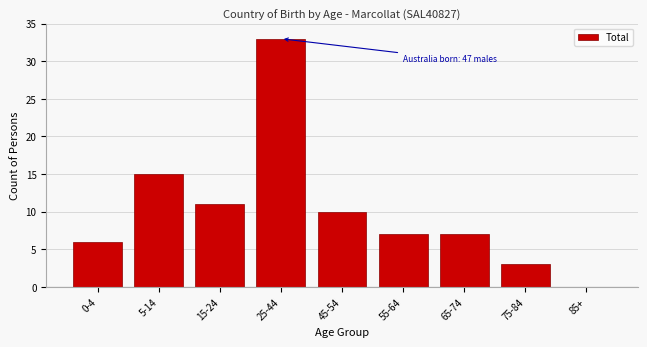

Reading left to right, extract all data points from this chart.

0-4=6	5-14=15	15-24=11	25-44=33	45-54=10	55-64=7	65-74=7	75-84=3	85+=0